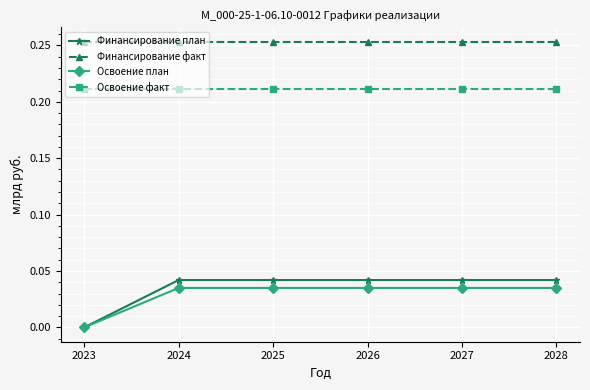

The value of Финансирование факт at 2027 is 0.4. True or false?

False